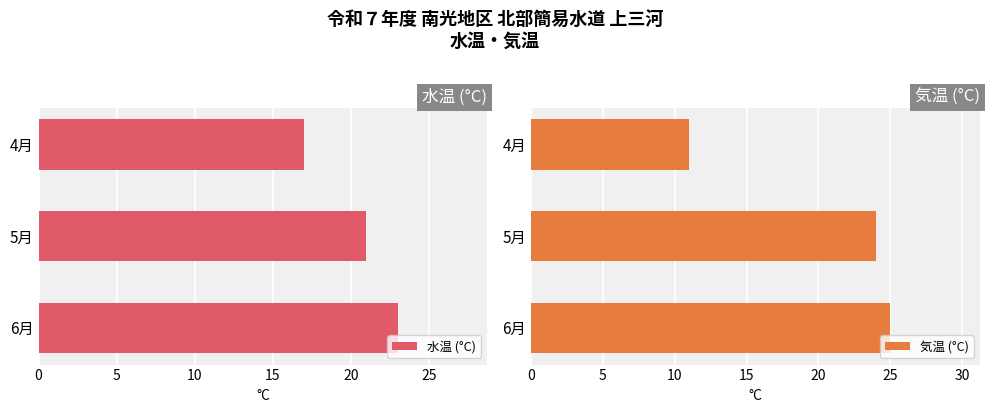

What is the value of the 気温 (°C) bar at the 2nd from the left?

24